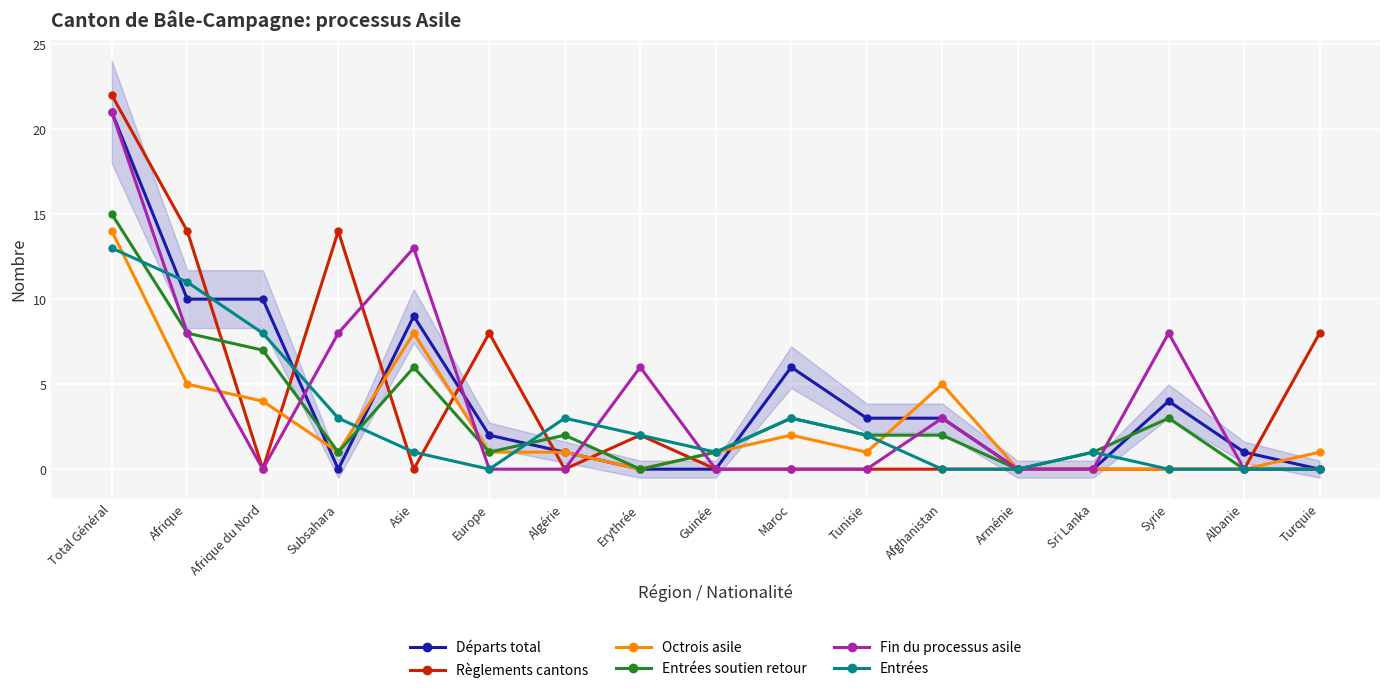

Which series has the largest total across all categories?

Départs total